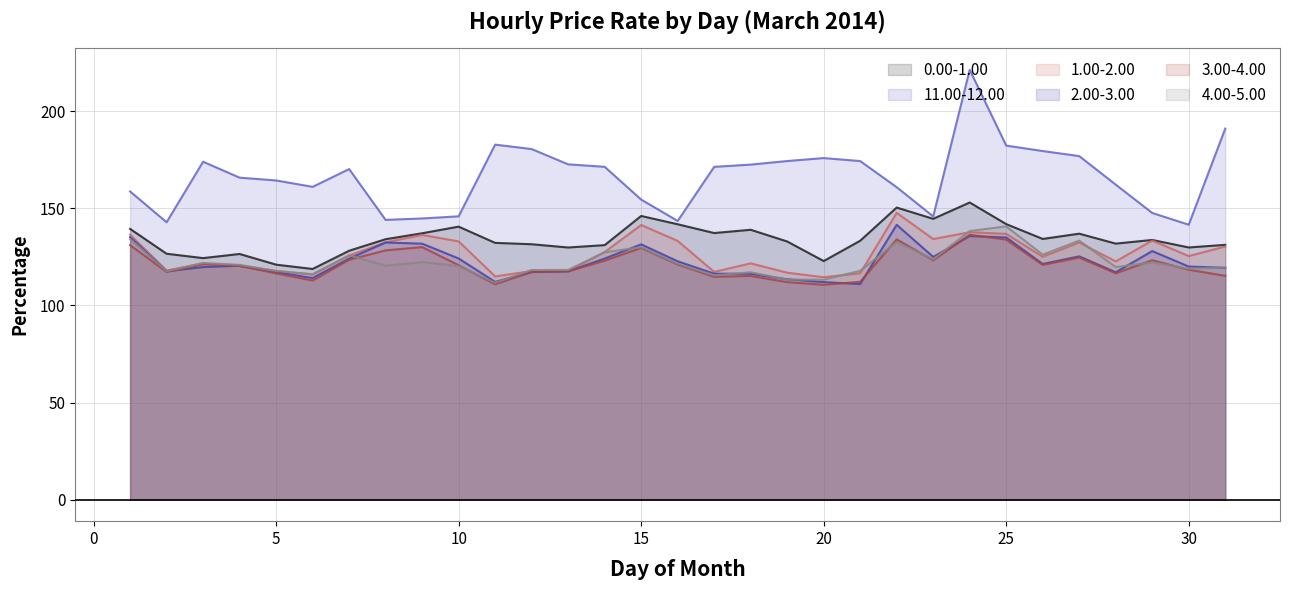

At which label is 1.00-2.00 closest to 131?

31